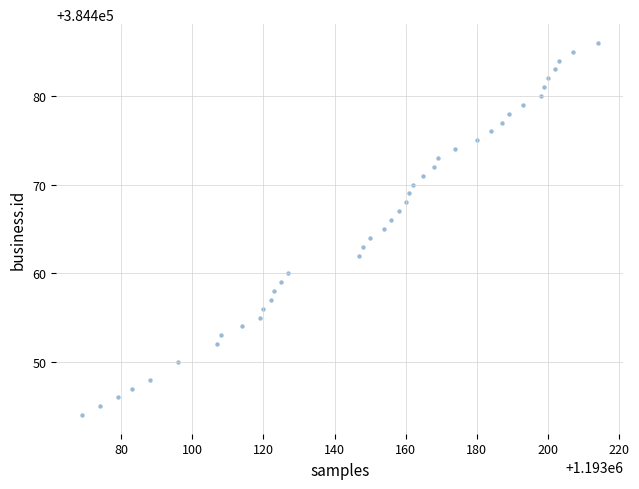

What is the range of X values (max minus min)?

145